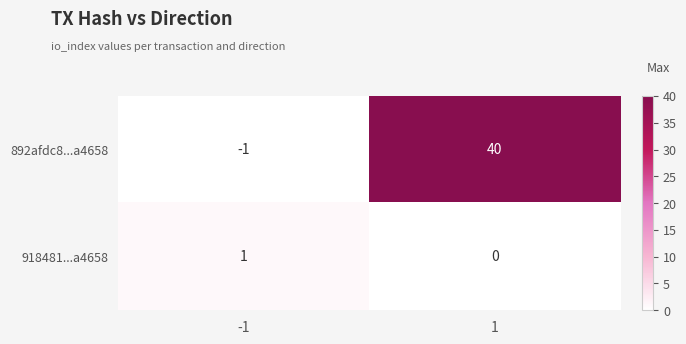

What is the smallest value displayed?

-1